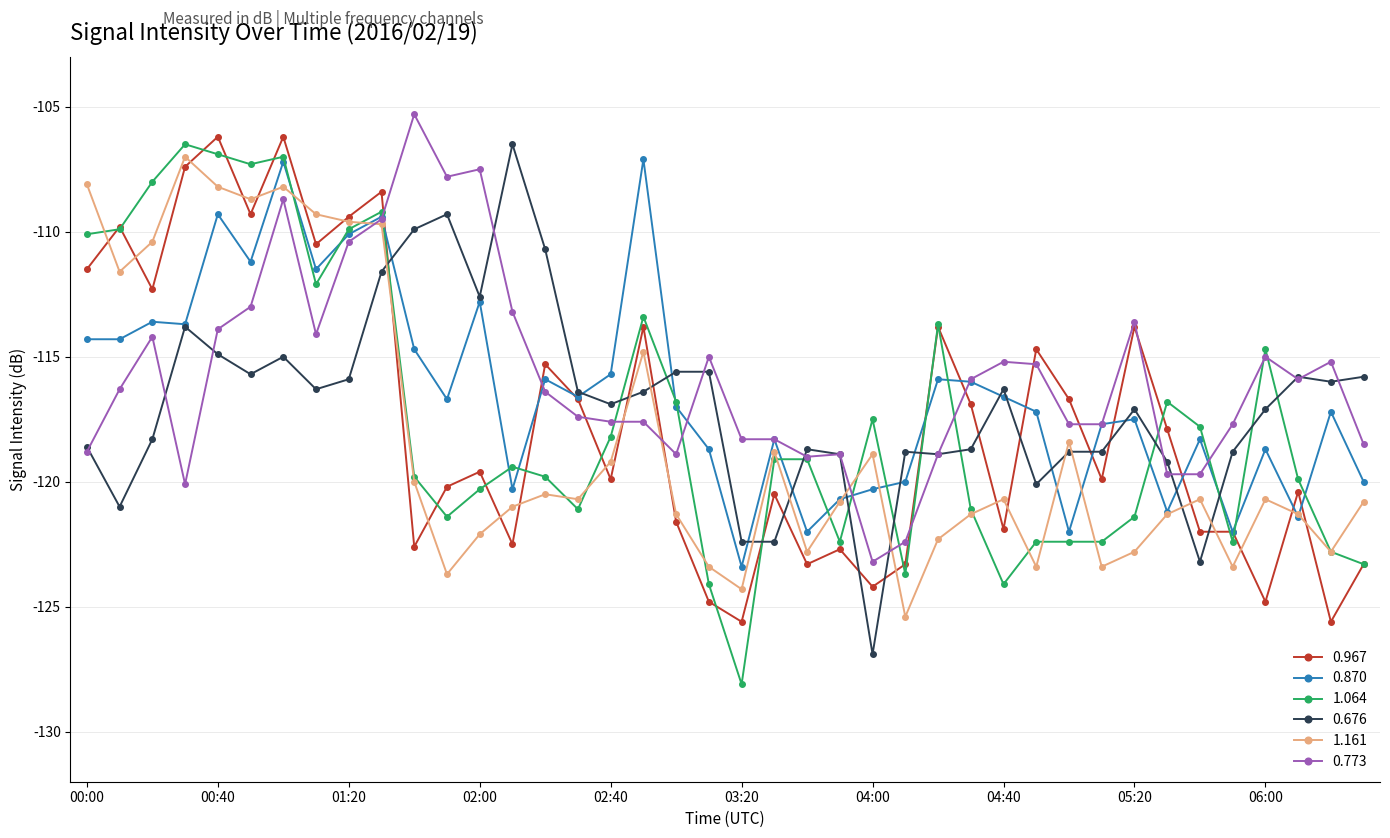

How many data points does each series have?

40